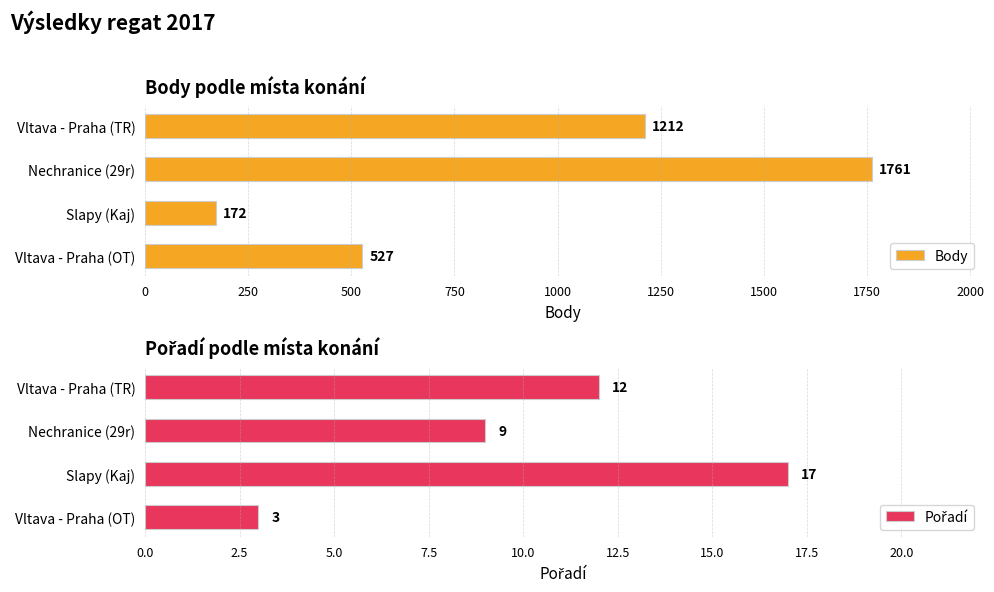

What is the sum of all Pořadí values?

41